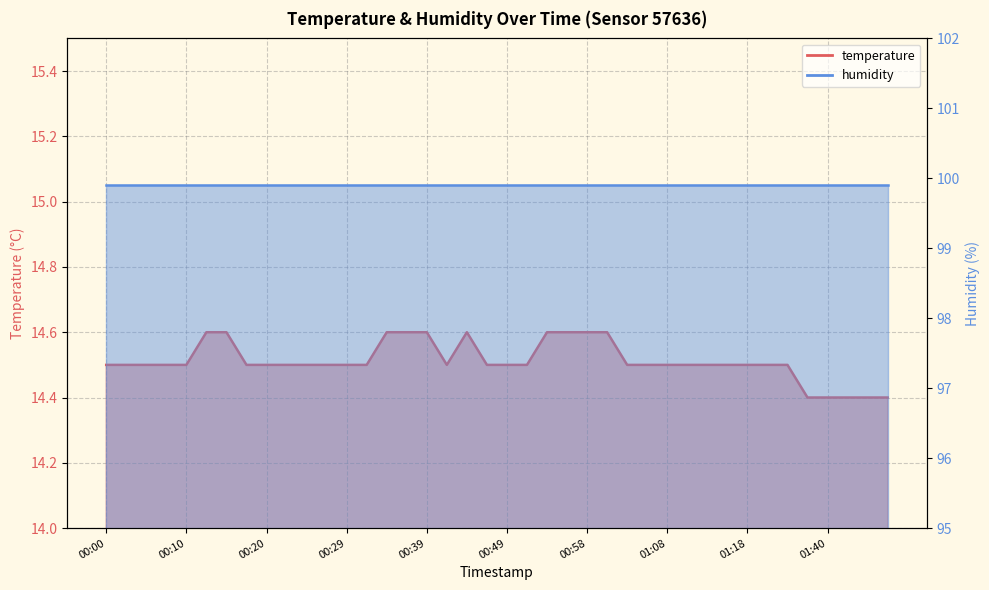

What is the approximate value at 00:02?

14.5